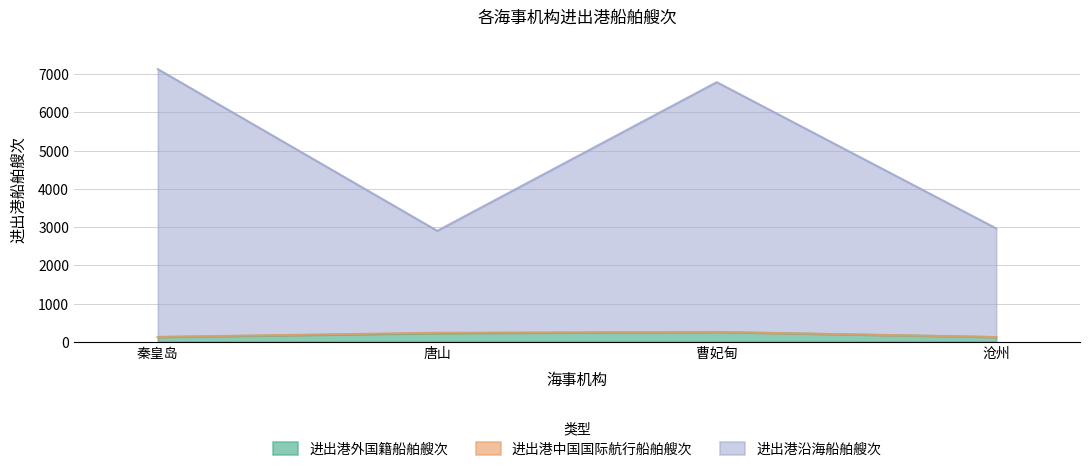

What is the highest value of the 进出港外国籍船舶艘次 series?

255